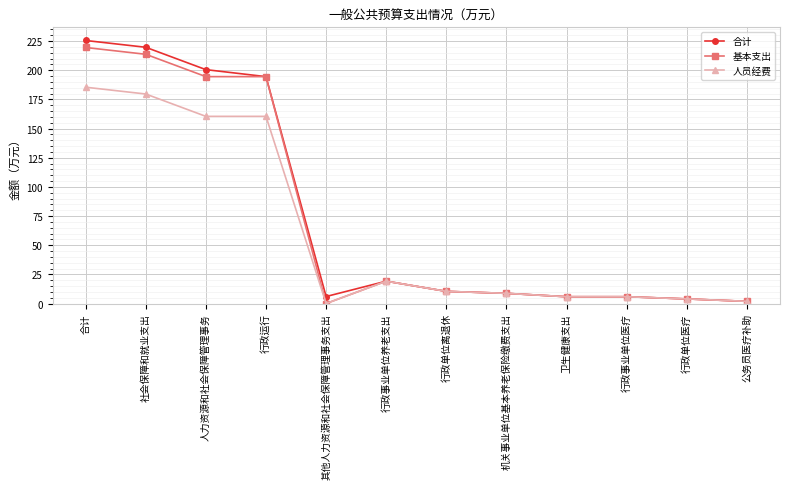

Where is the first local minimum for 合计?

其他人力资源和社会保障管理事务支出